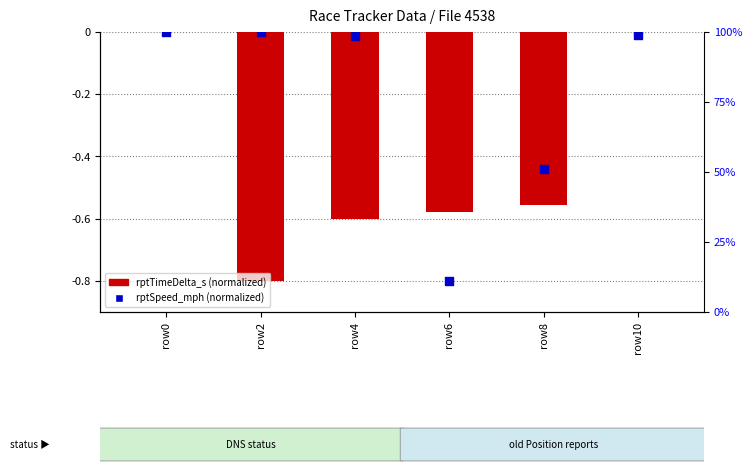

What are all the series names shown in the legend?

rptTimeDelta_s (normalized), rptSpeed_mph (normalized)